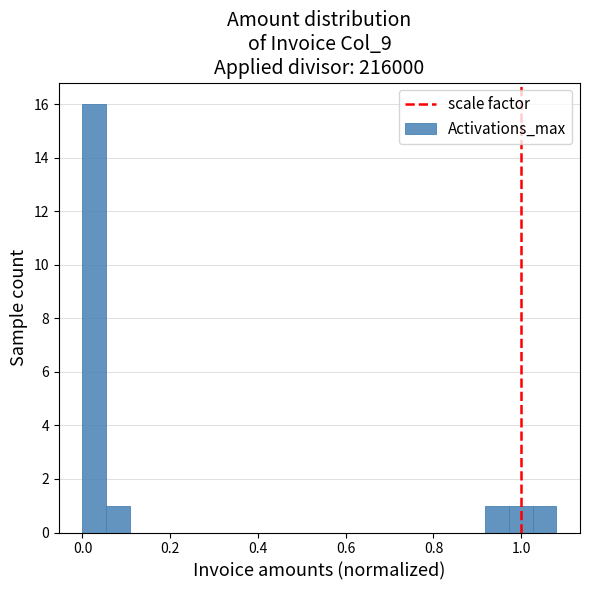

Around what value on the x-axis is the tallest bar? Give the approximate position of its centre, as read against the axis.

0.02